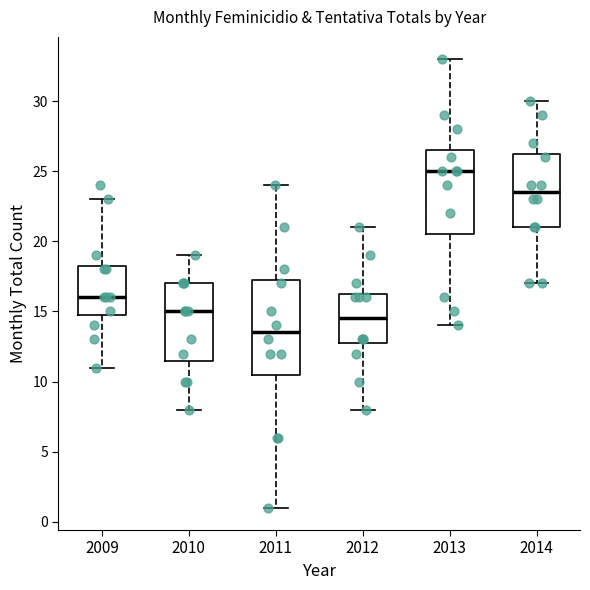

Which box's median line is the highest?

2013